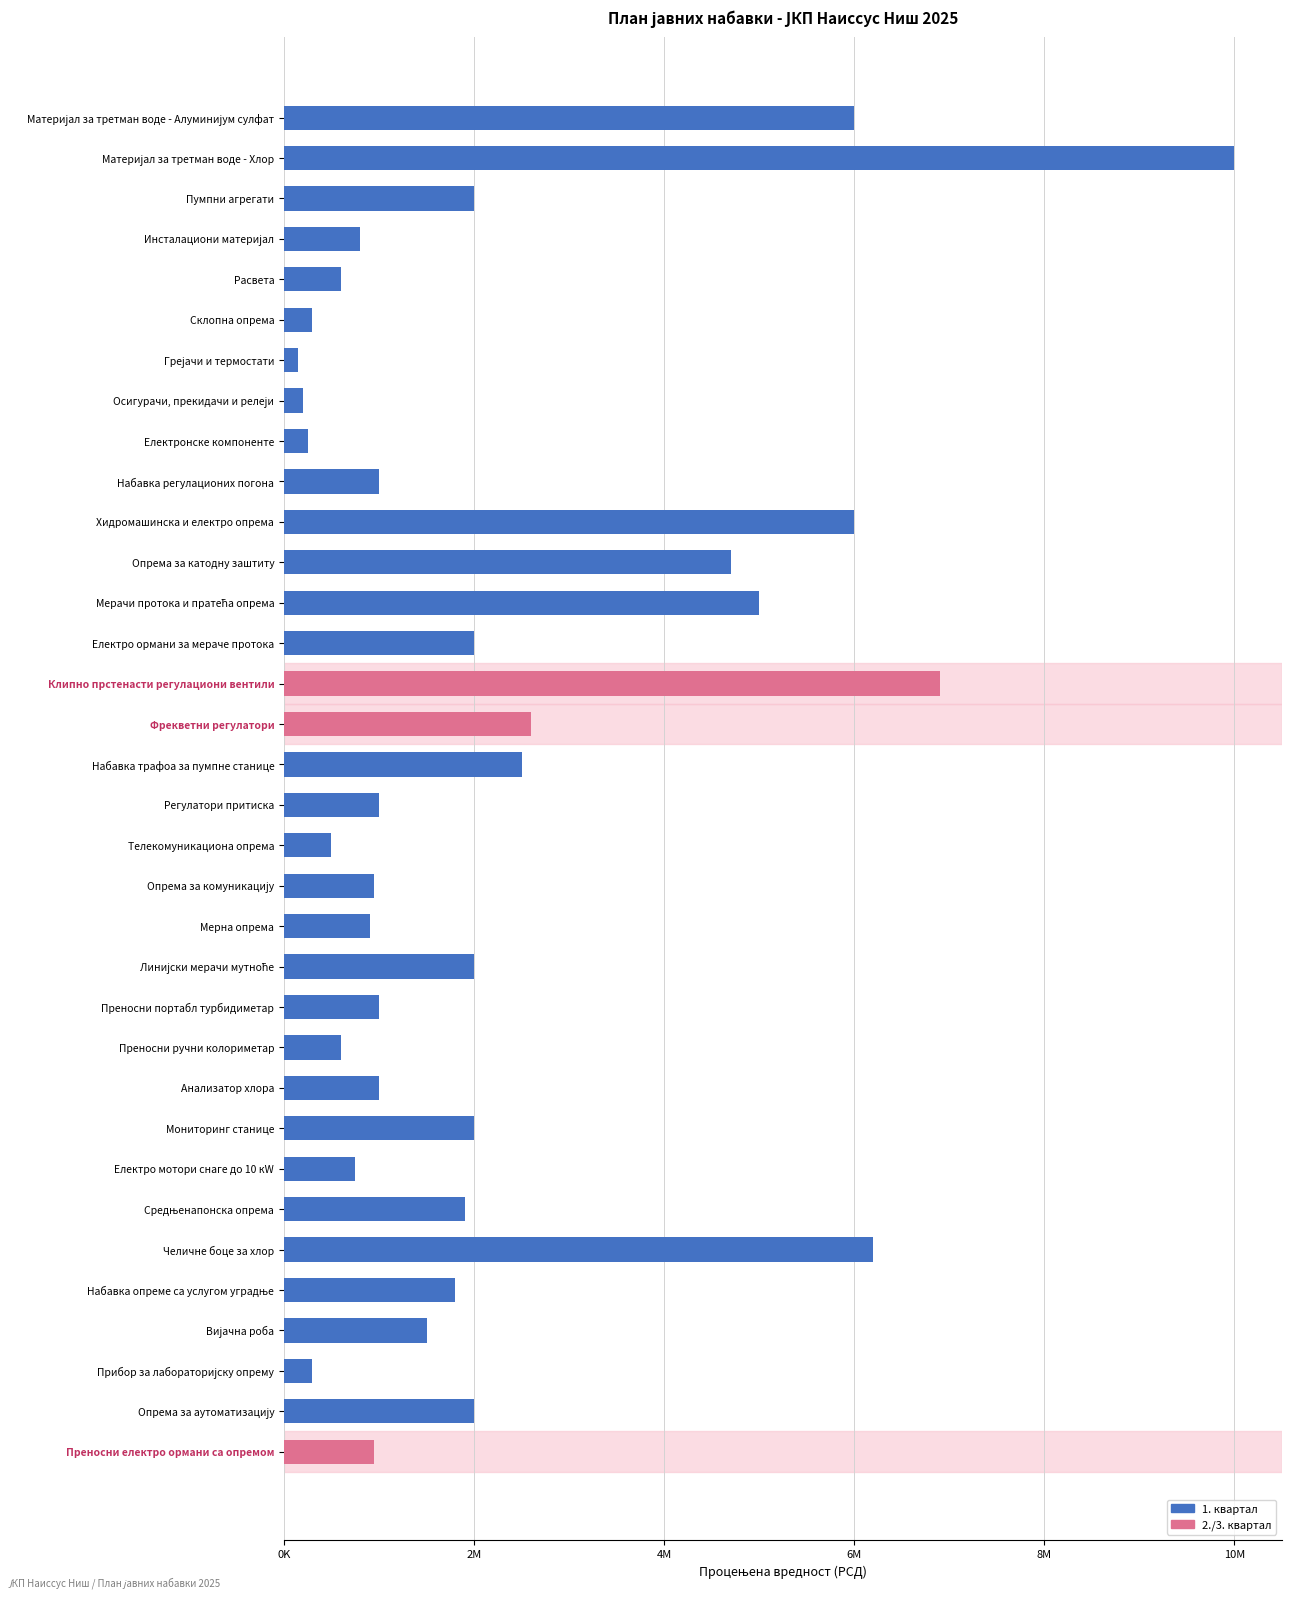

Are the bars horizontal?

Yes